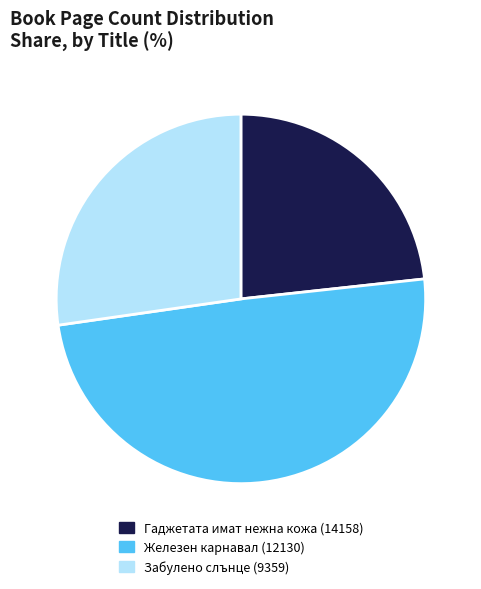

Combined, do Гаджетата имат нежна кожа (14158) and Забулено слънце (9359) account for over 50%?

Yes